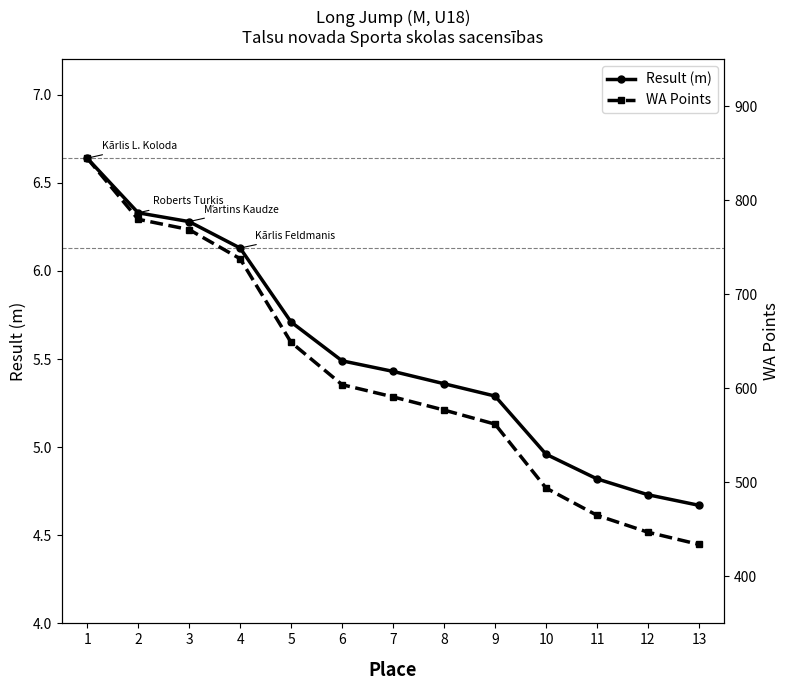

Rank the series at 7 from lowest to highest value.

Result (m), WA Points